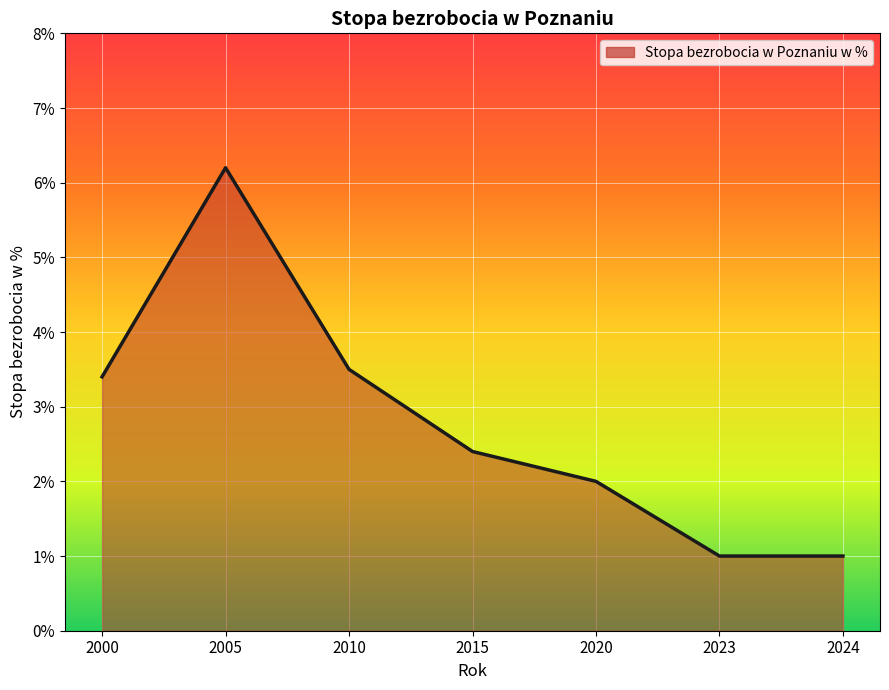

What is the sum of the values at 2000 and 2015?

5.8